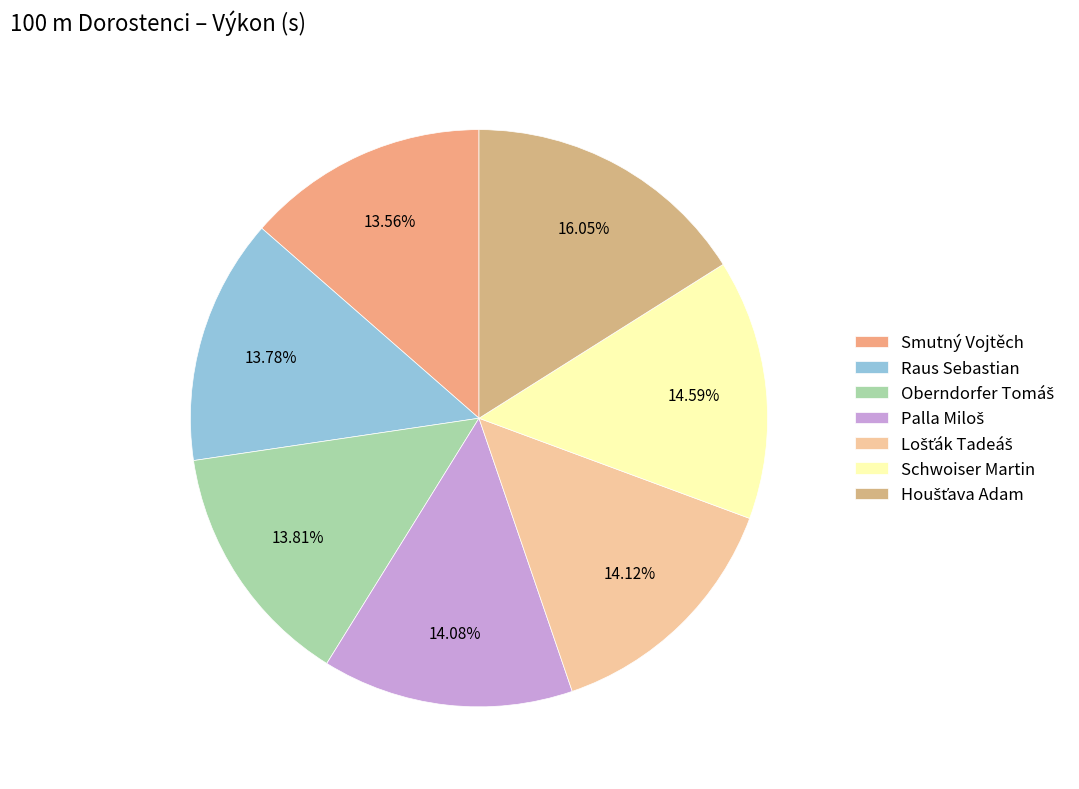

Is there any slice that represents more than half of the pie?

No